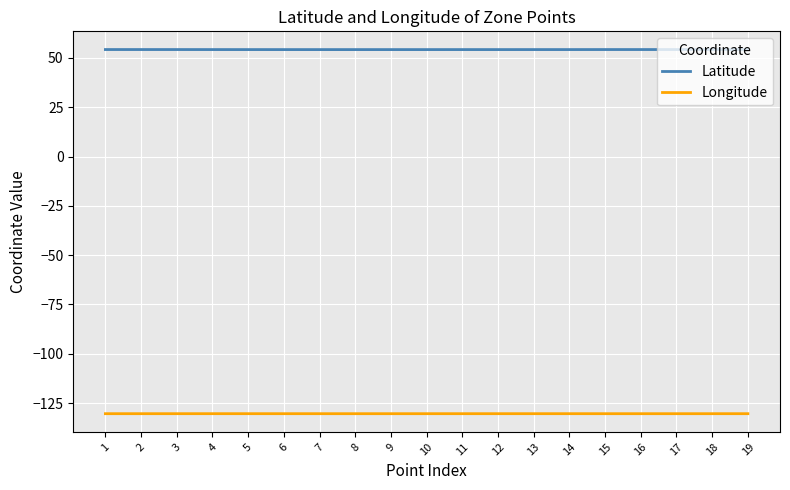

True or false: Latitude has a value of 81.5 at 14.

False